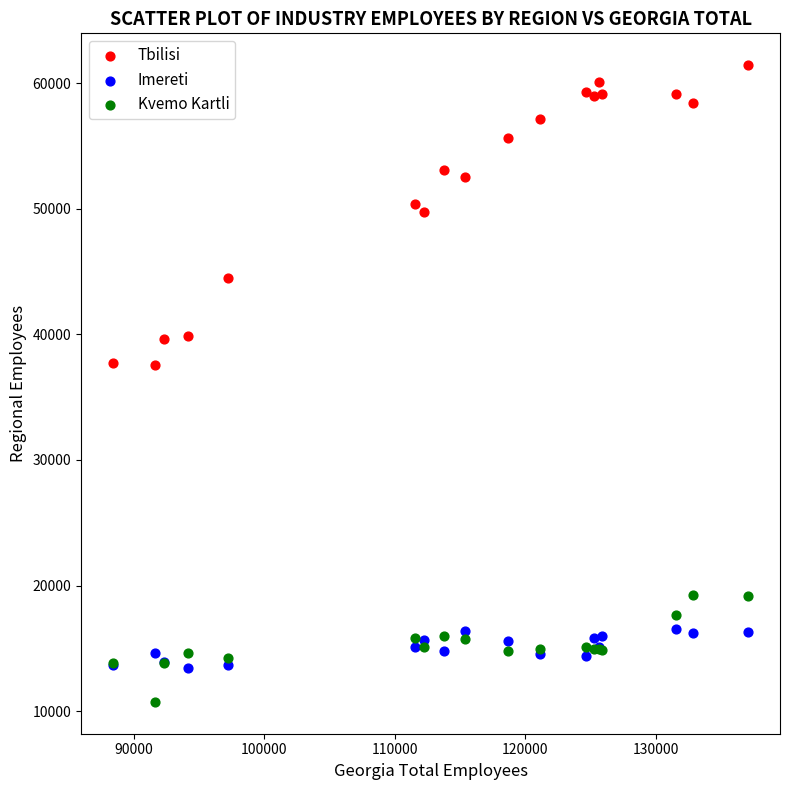

Which series contains the lowest Y value?

Kvemo Kartli